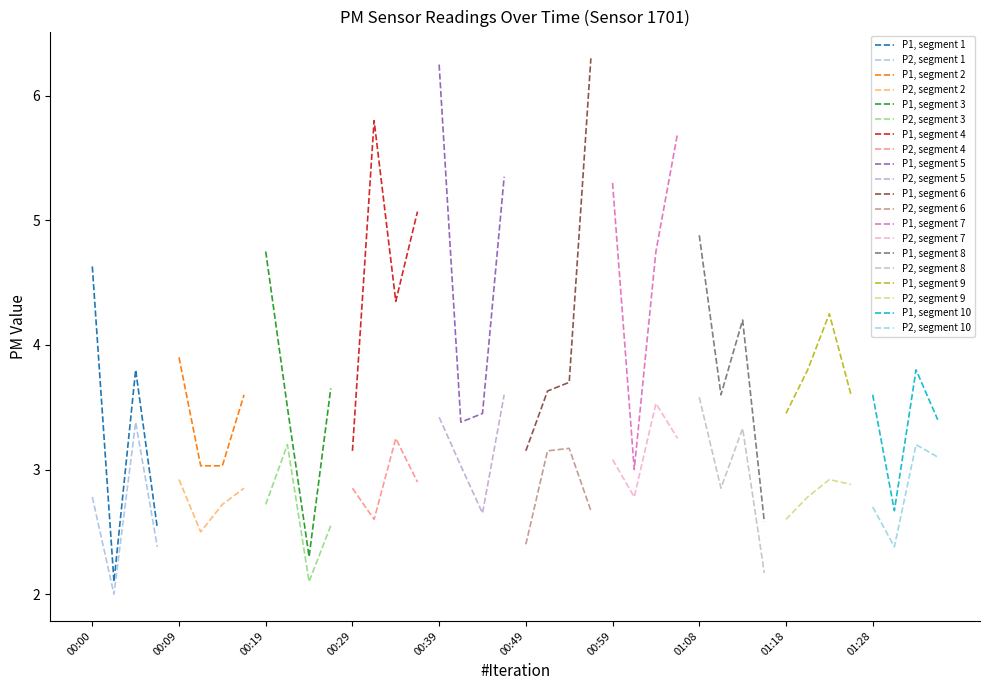

Rank the categories by P1 value from highest to lowest.

00:56, 00:39, 00:32, 01:06, 00:46, 00:59, 00:36, 01:08, 00:19, 01:03, 00:00, 00:34, 01:23, 01:13, 00:09, 00:05, 01:21, 01:33, 00:54, 00:27, 00:51, 00:17, 01:11, 01:26, 01:28, 00:22, 00:44, 01:18, 01:35, 00:41, 00:29, 00:49, 00:12, 00:14, 01:01, 01:31, 01:16, 00:07, 00:24, 00:02